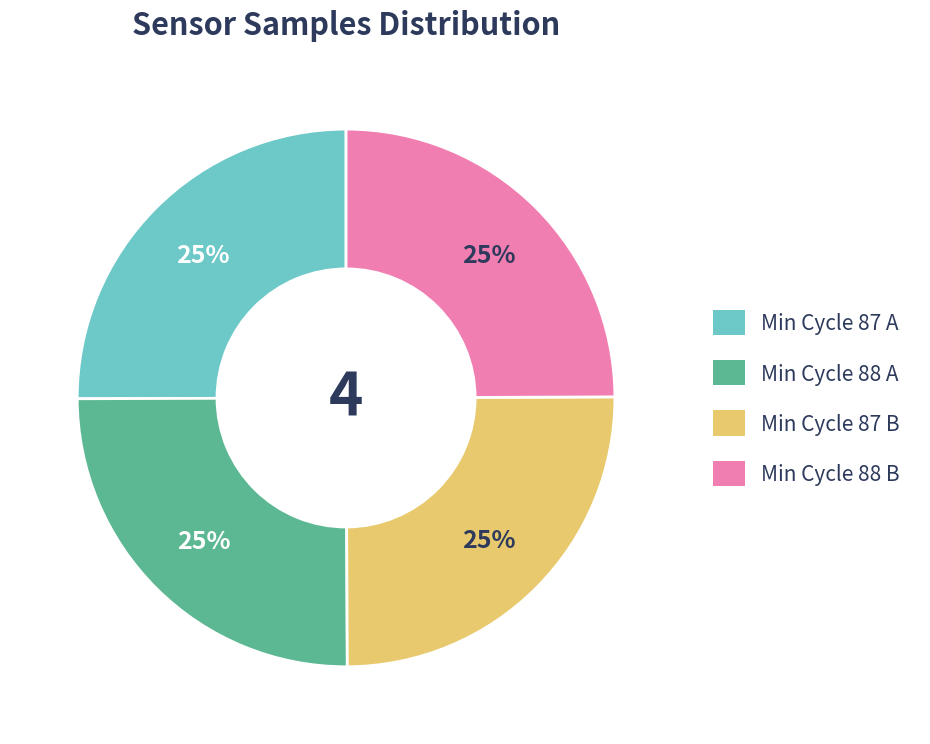

To the nearest percent, what portion does Min Cycle 87 A represent?

25%